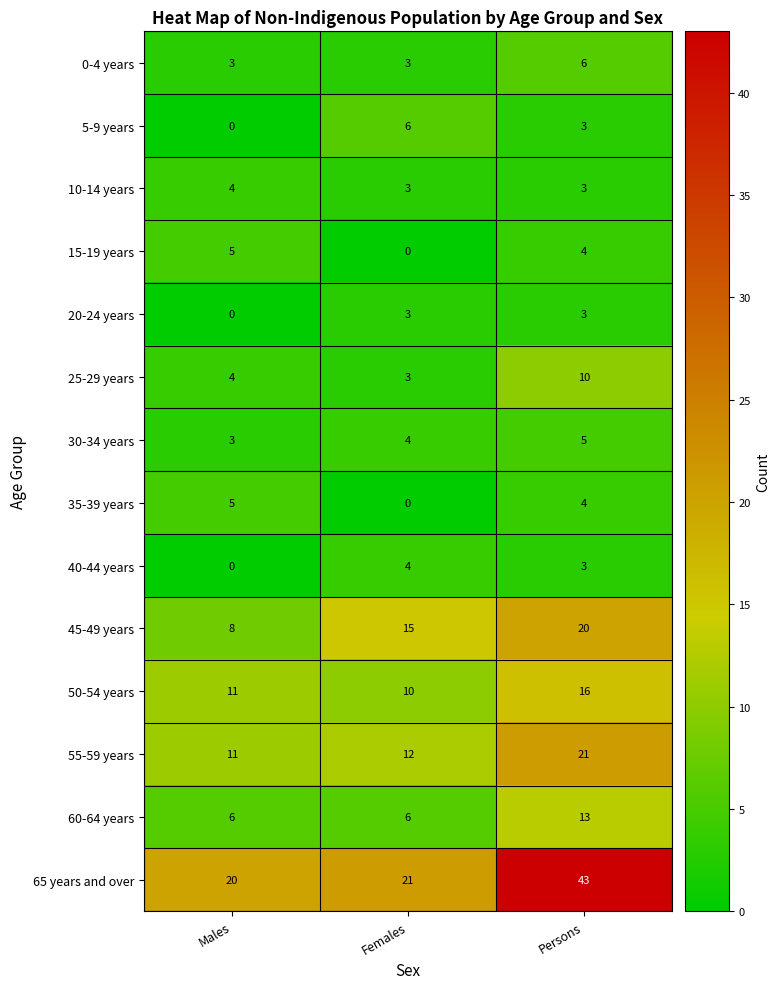

What is the highest value of the 20-24 years series?

3